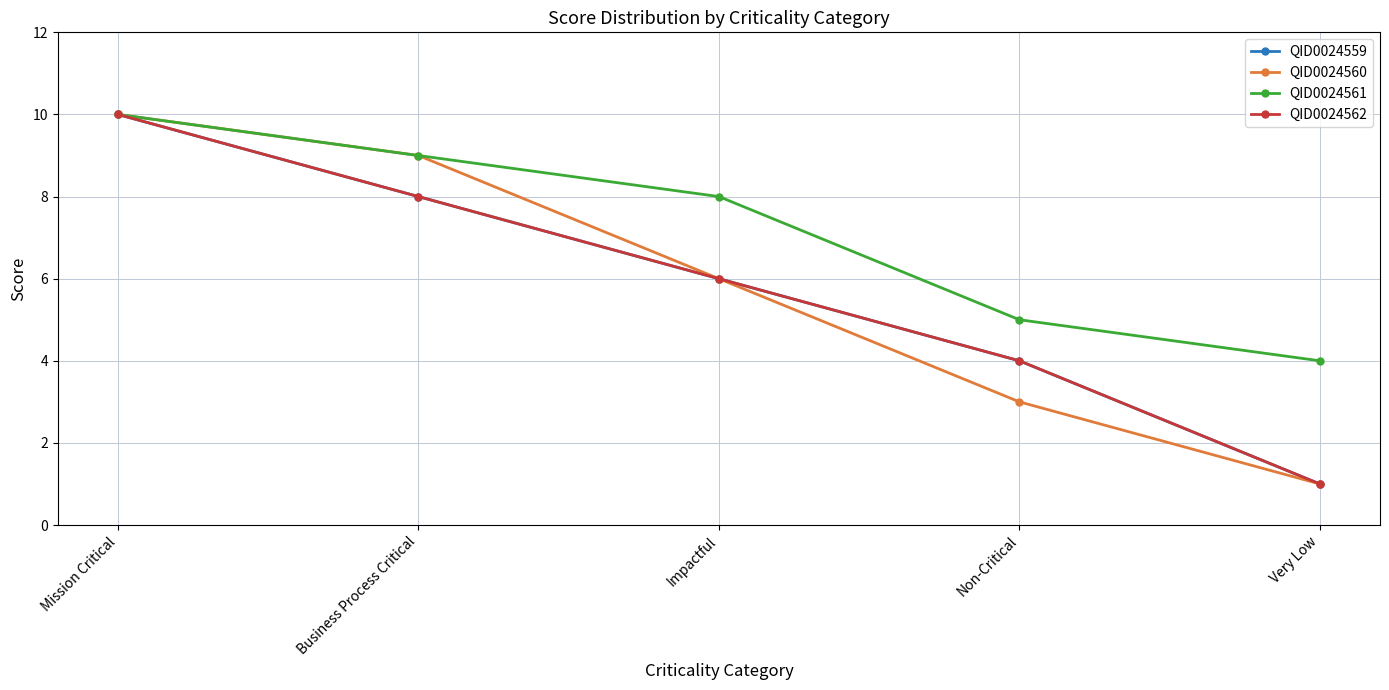

Reading left to right, transcribe all the data shown in this chart.

QID0024559: Mission Critical=10	Business Process Critical=8	Impactful=6	Non-Critical=4	Very Low=1
QID0024560: Mission Critical=10	Business Process Critical=9	Impactful=6	Non-Critical=3	Very Low=1
QID0024561: Mission Critical=10	Business Process Critical=9	Impactful=8	Non-Critical=5	Very Low=4
QID0024562: Mission Critical=10	Business Process Critical=8	Impactful=6	Non-Critical=4	Very Low=1